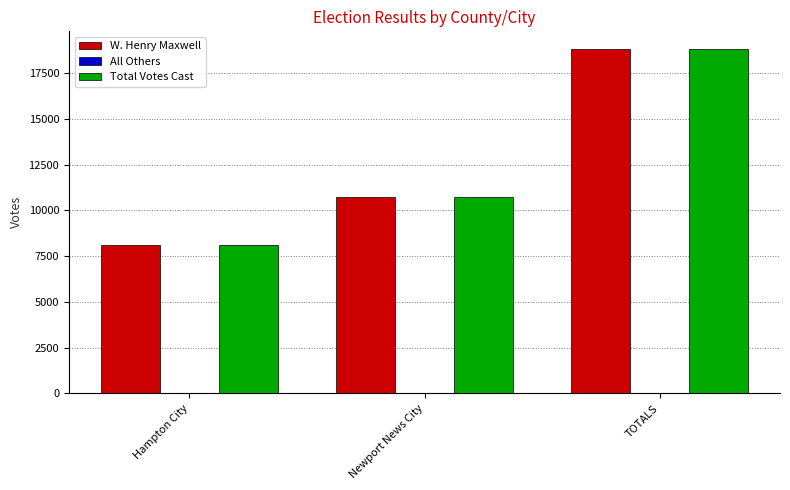

What is the sum of all W. Henry Maxwell values?

37672